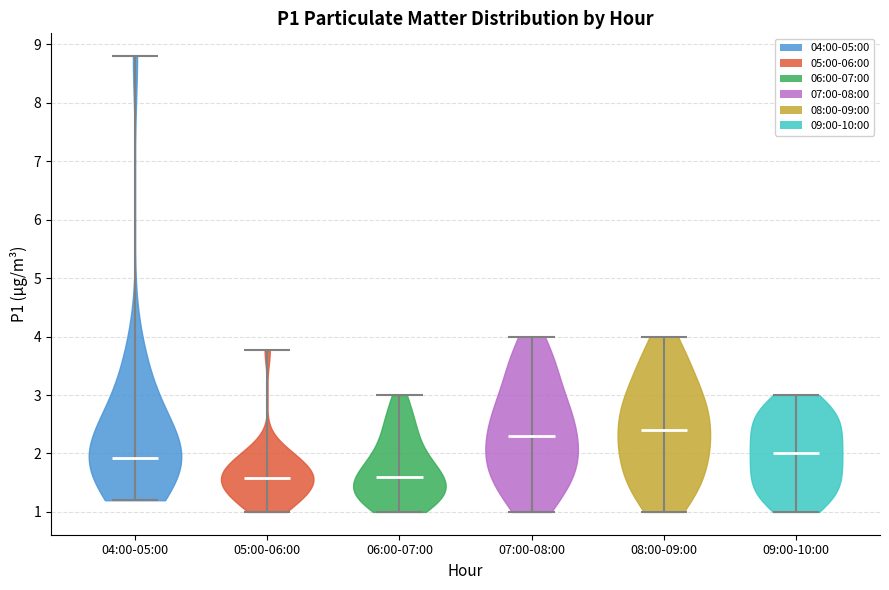

Reading left to right, read every violin against the y-axis: where its median line is, and the lowest and highest points it reaches. The values are not printed on the chart, so give them approximately, as read against the axis.

04:00-05:00: median line 1.9, lowest point 1.2, highest point 8.8
05:00-06:00: median line 1.6, lowest point 1.0, highest point 3.8
06:00-07:00: median line 1.6, lowest point 1.0, highest point 3.0
07:00-08:00: median line 2.3, lowest point 1.0, highest point 4.0
08:00-09:00: median line 2.4, lowest point 1.0, highest point 4.0
09:00-10:00: median line 2.0, lowest point 1.0, highest point 3.0